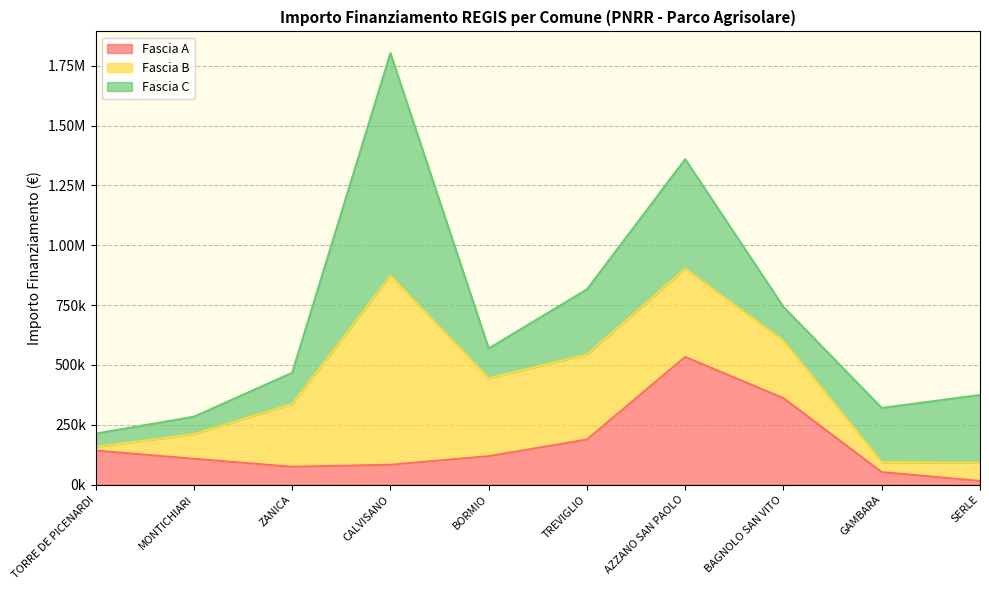

How many lines are shown in the chart?

3